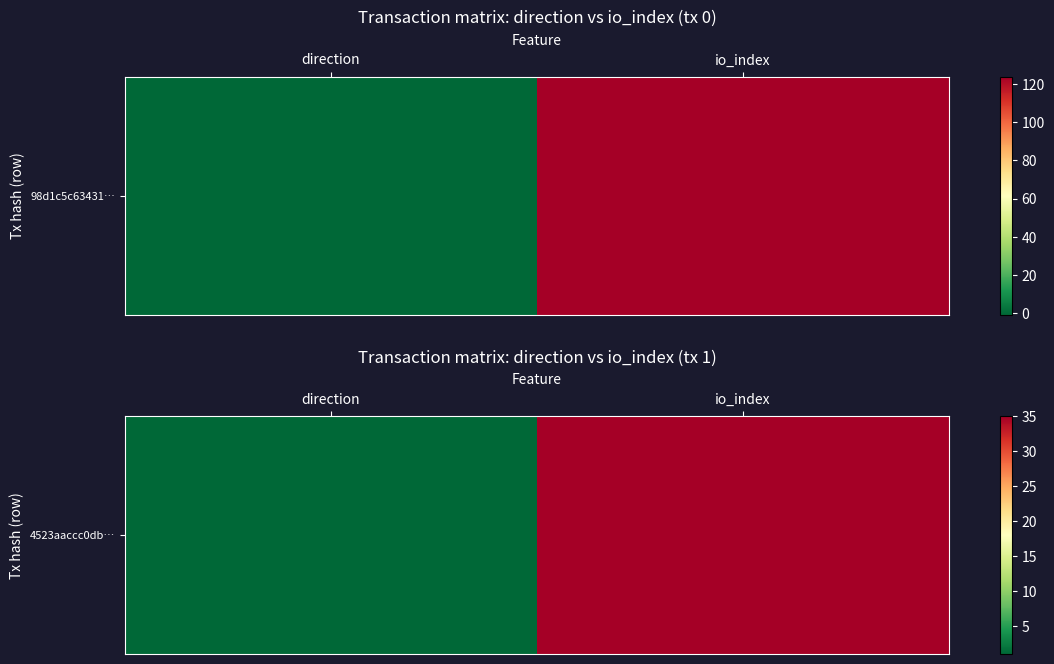

What is the difference between the values at io_index and direction?

34